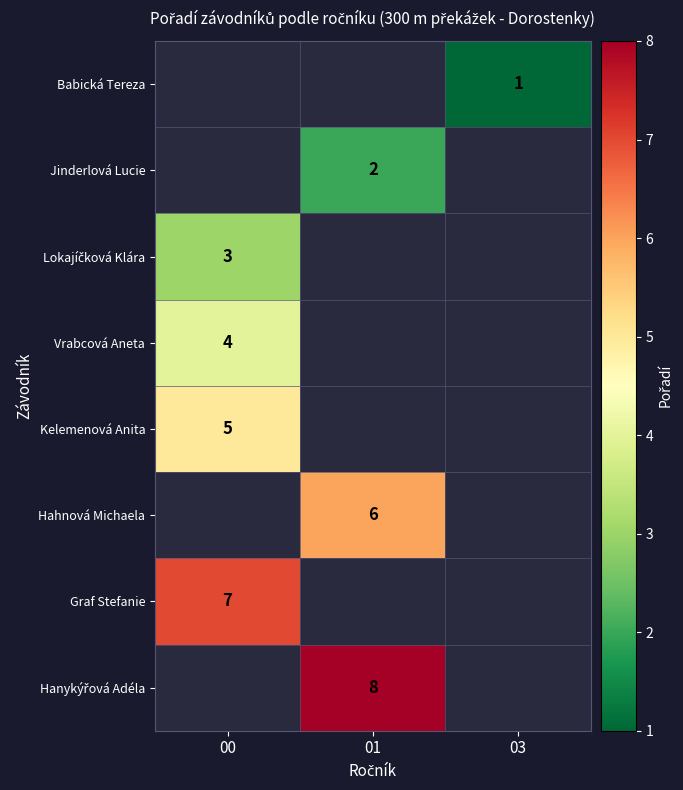

What is the greatest value displayed?

8.0